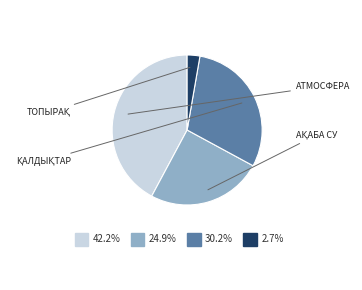

Is there a majority slice in this chart?

No